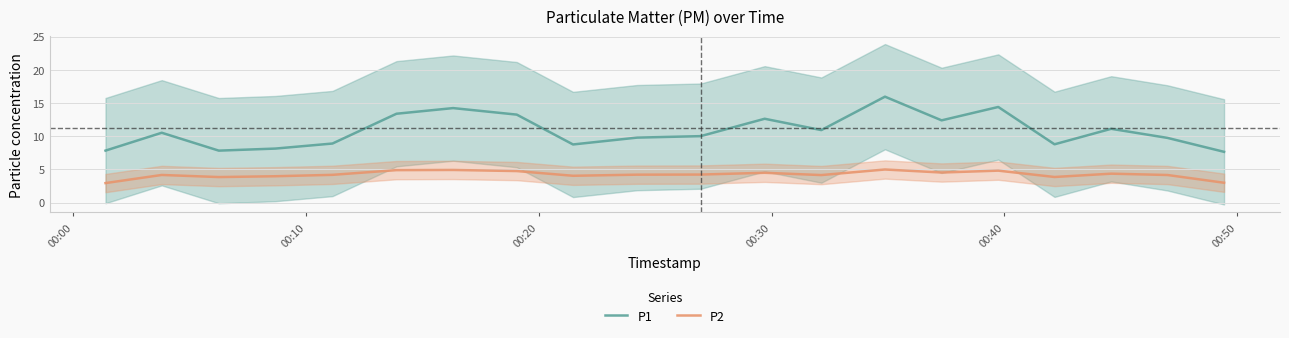

What is the value of the P2 point at the 14th from the left?

5.0